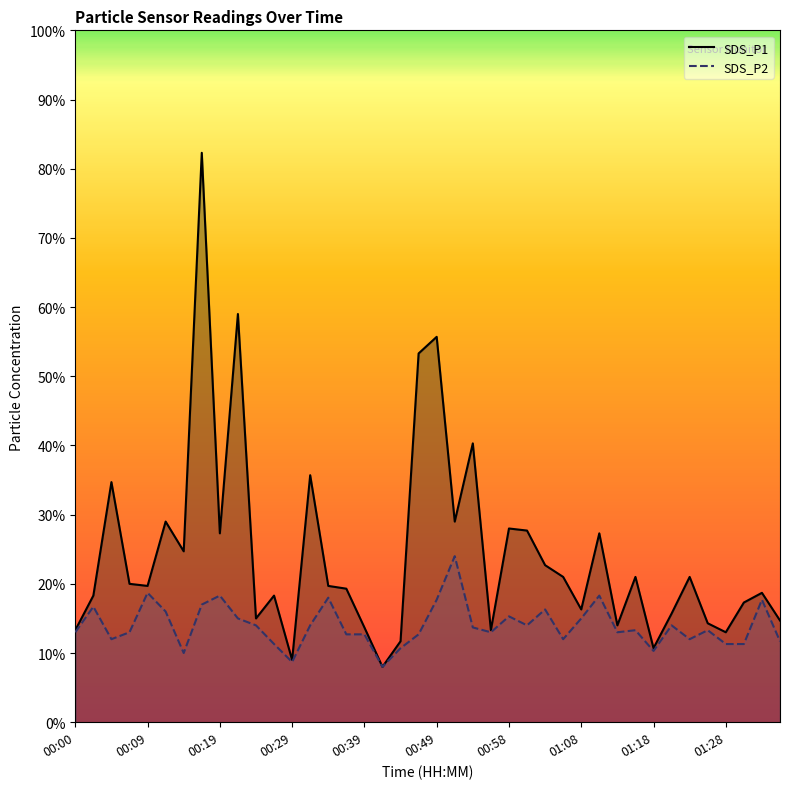

Where does the SDS_P1 series first go above 1?

00:00